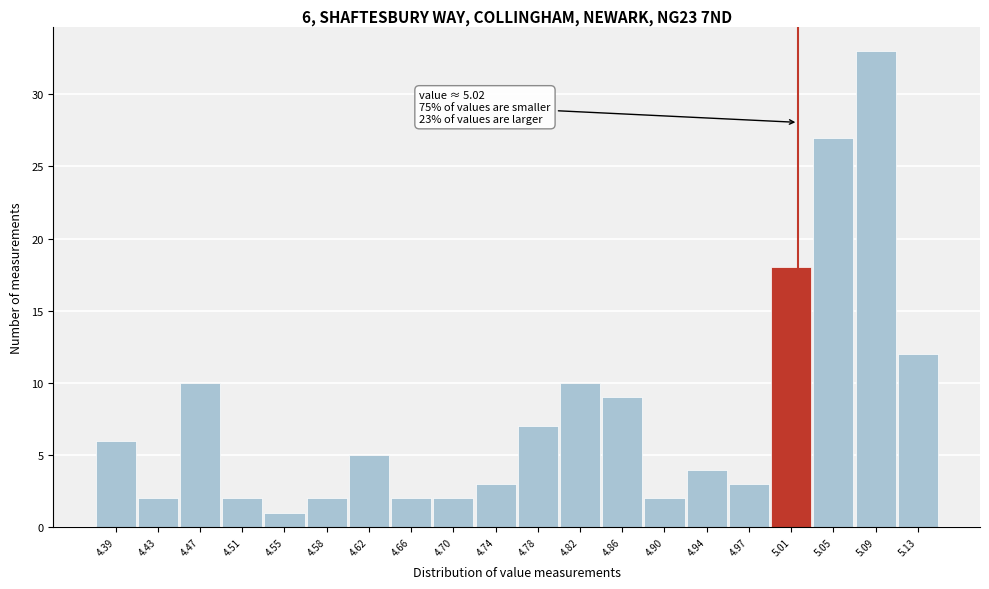

Which range on the x-axis has the tallest bar?

5.072 to 5.111